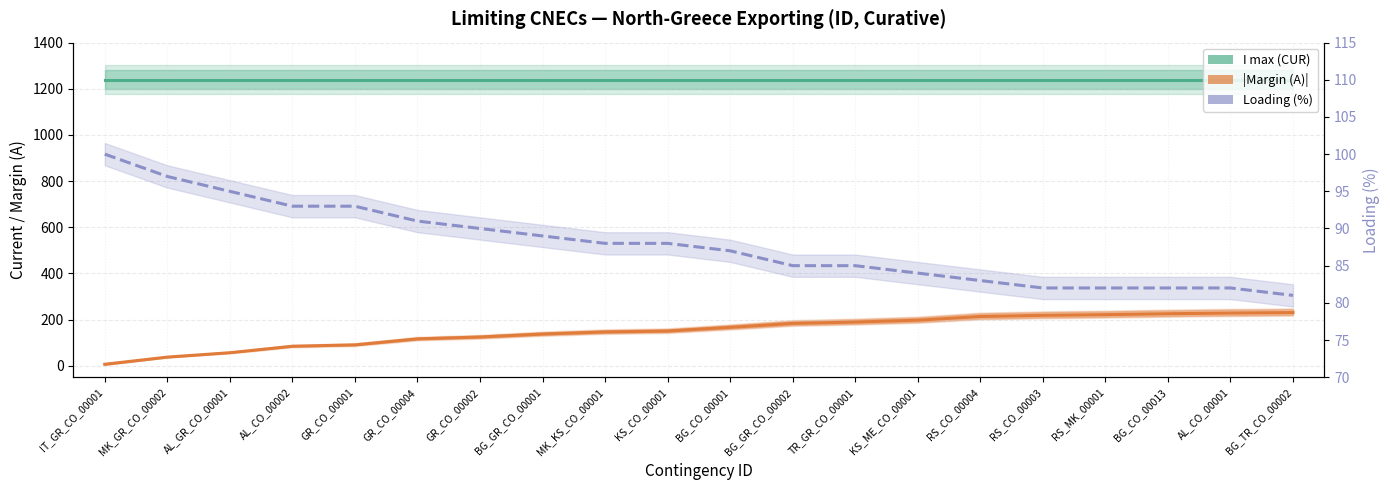

What position from the right is RS_MK_00001?

4